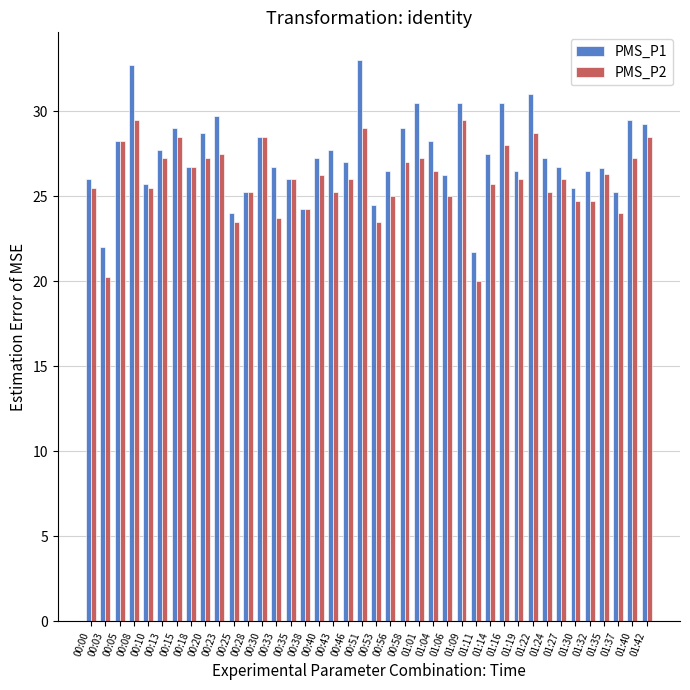

What is the label of the 12th bar from the right?

01:14